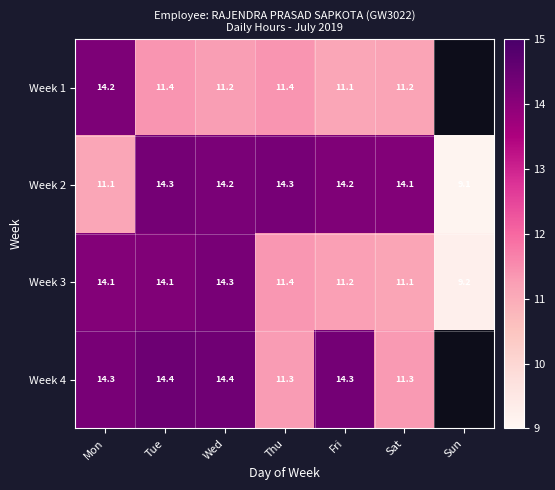

What is the highest value of the Week 3 series?

14.3